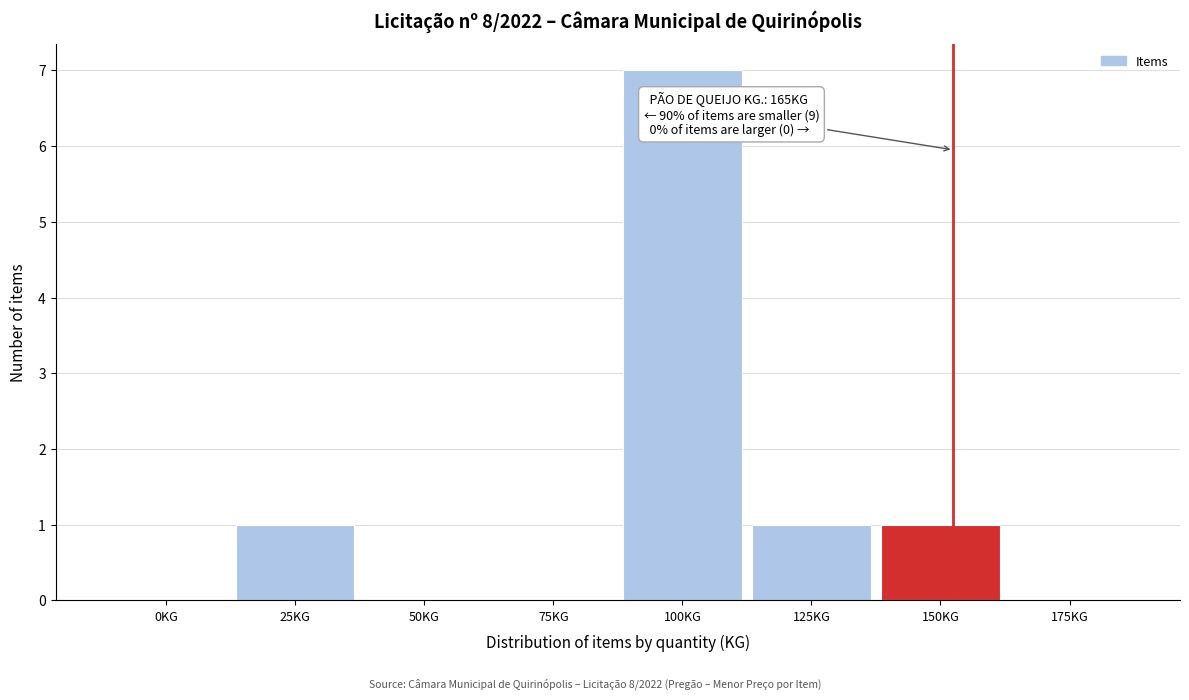

Reading left to right, what are all the values shown in this chart?

0KG=0	25KG=1	50KG=0	75KG=0	100KG=7	125KG=1	150KG=1	175KG=0